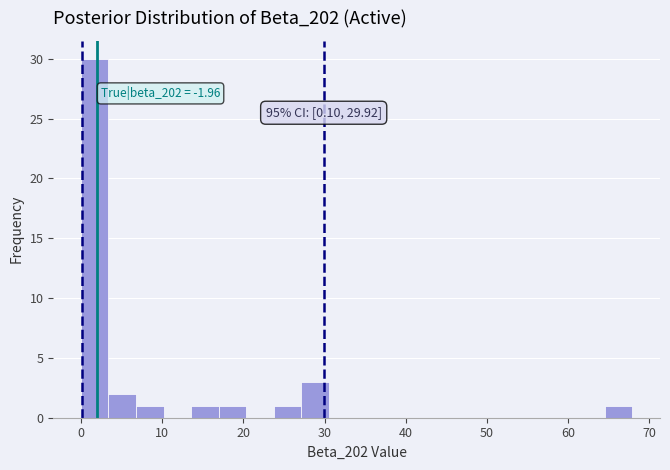

Read against the x-axis, roughly where is the centre of the tallest bar?

2